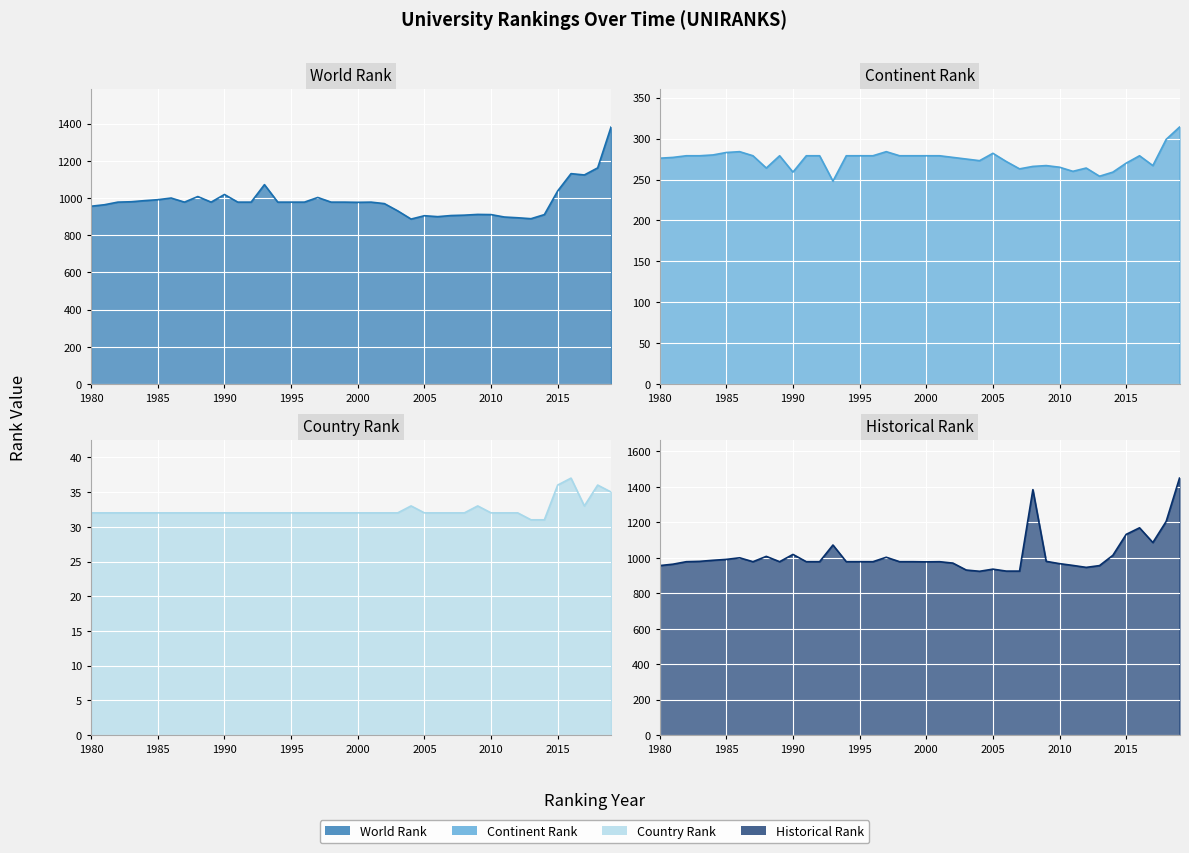

Between 2017 and 2002, which is larger?

2017